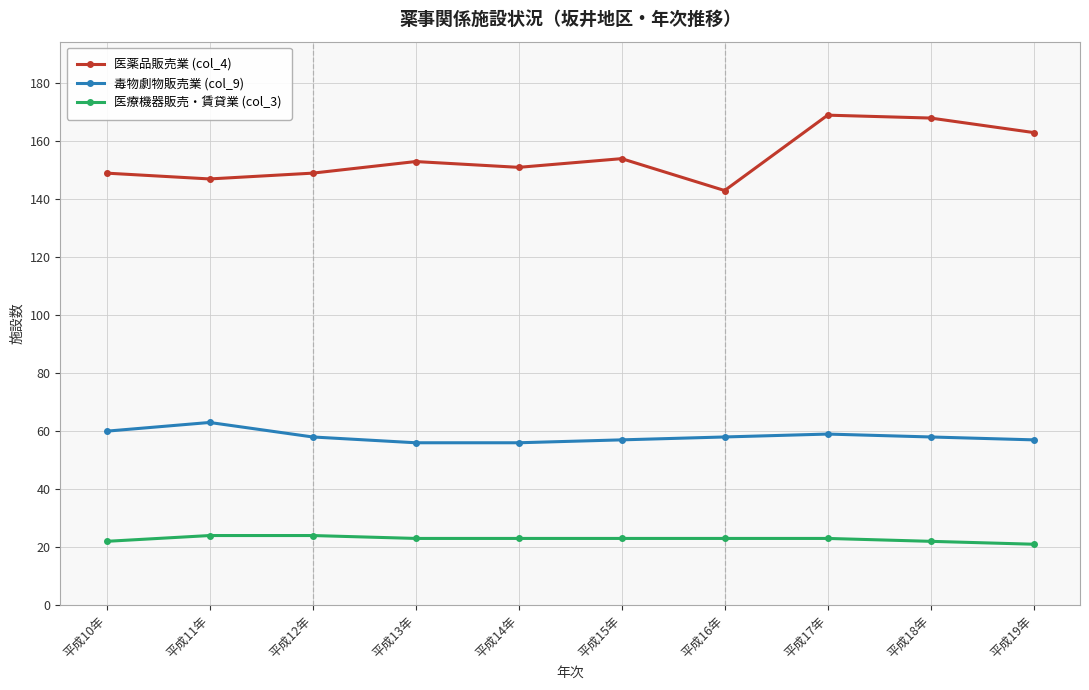

True or false: 医療機器販売・賃貸業 (col_3) has a value of 11 at 平成17年.

False